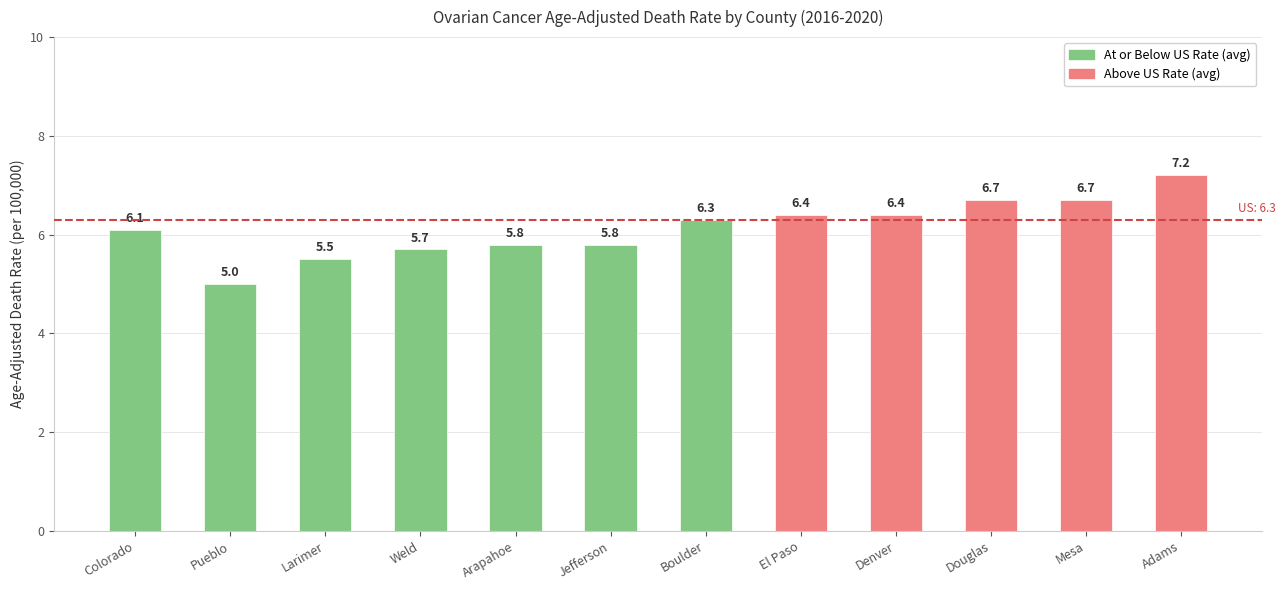

What is the smallest value displayed?

5.0